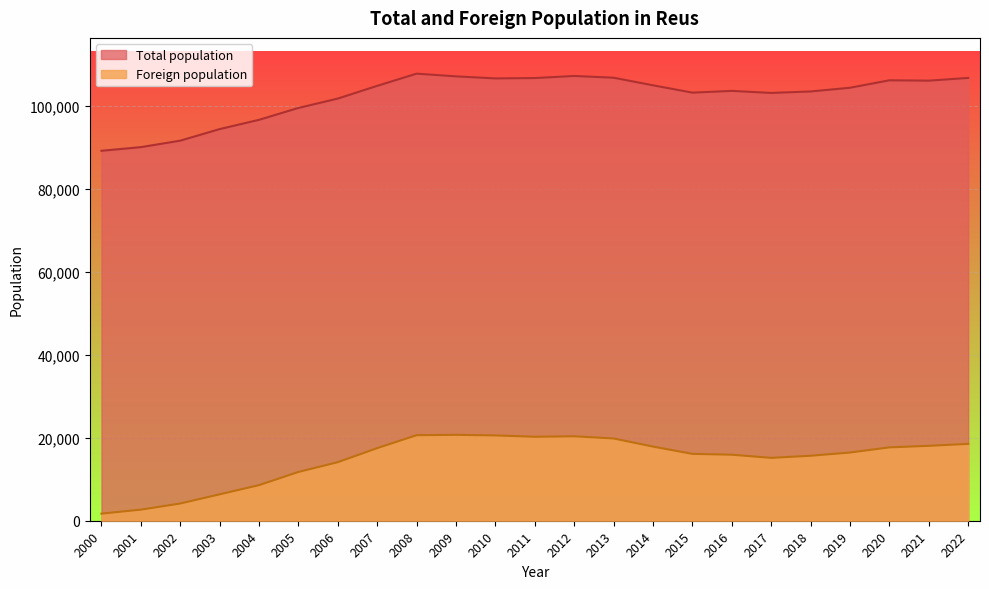

The Total population series shows 22382 at 2004. True or false?

False